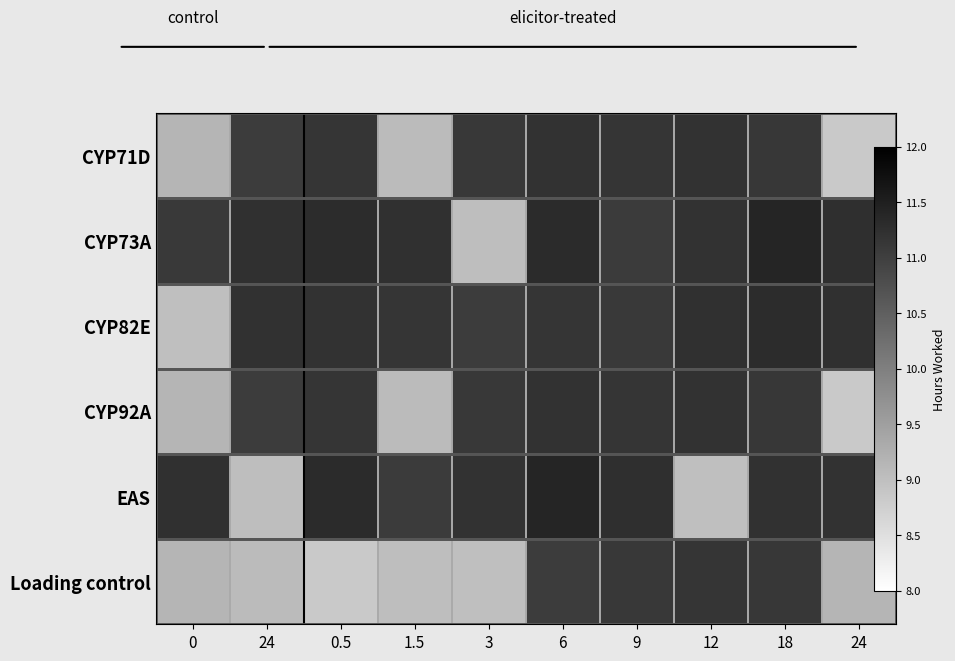

True or false: EAS has a value of 3.9 at 0.5.

False